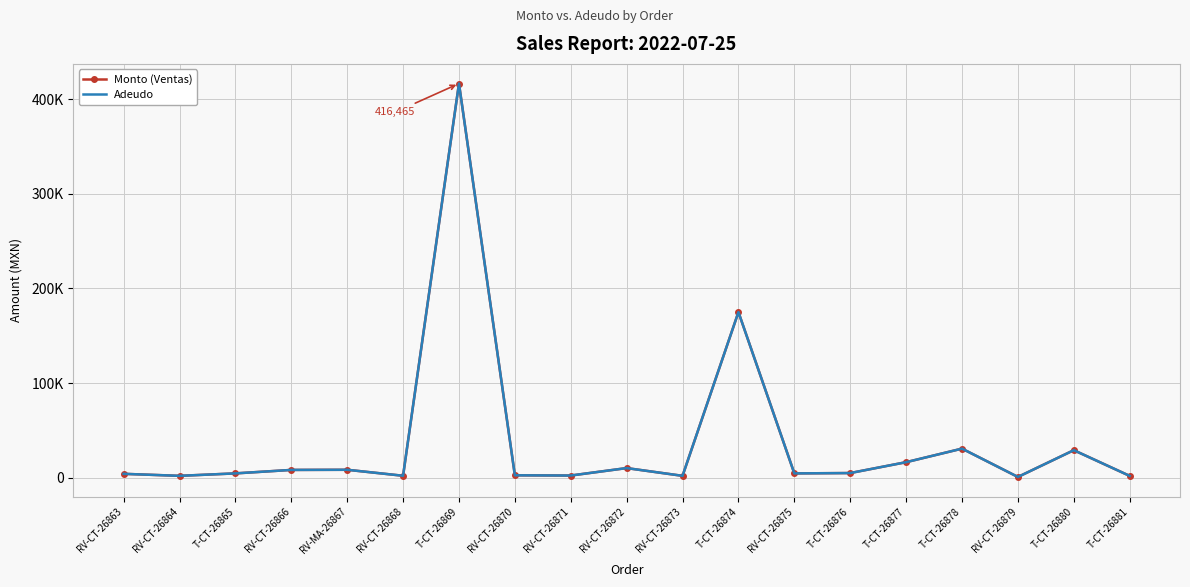

Reading right to left, list all the values displayed in this chart.

Monto (Ventas): T-CT-26881=1950.0	T-CT-26880=29100.0	RV-CT-26879=825.0	T-CT-26878=30750.0	T-CT-26877=16434.0	T-CT-26876=4950.0	RV-CT-26875=4590.0	T-CT-26874=175000.0	RV-CT-26873=2000.0	RV-CT-26872=10200.0	RV-CT-26871=2320.0	RV-CT-26870=2567.4	T-CT-26869=416465.0	RV-CT-26868=2080.0	RV-MA-26867=8408.0	RV-CT-26866=8250.0	T-CT-26865=4590.0	RV-CT-26864=2000.0	RV-CT-26863=4125.0
Adeudo: T-CT-26881=1950.0	T-CT-26880=29100.0	RV-CT-26879=825.0	T-CT-26878=30750.0	T-CT-26877=16434.0	T-CT-26876=4950.0	RV-CT-26875=4590.0	T-CT-26874=175000.0	RV-CT-26873=2000.0	RV-CT-26872=10200.0	RV-CT-26871=2320.0	RV-CT-26870=2567.4	T-CT-26869=416465.0	RV-CT-26868=2080.0	RV-MA-26867=8408.0	RV-CT-26866=8250.0	T-CT-26865=4590.0	RV-CT-26864=2000.0	RV-CT-26863=4125.0